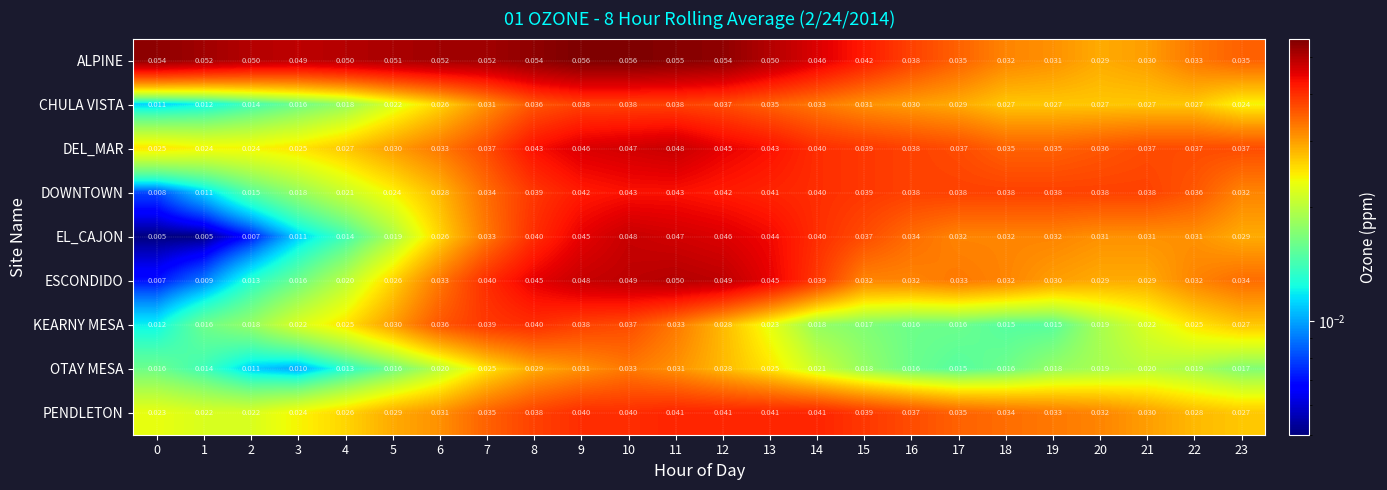

Rank the series at 7 from highest to lowest value.

ALPINE, ESCONDIDO, KEARNY MESA, DEL_MAR, PENDLETON, DOWNTOWN, EL_CAJON, CHULA VISTA, OTAY MESA